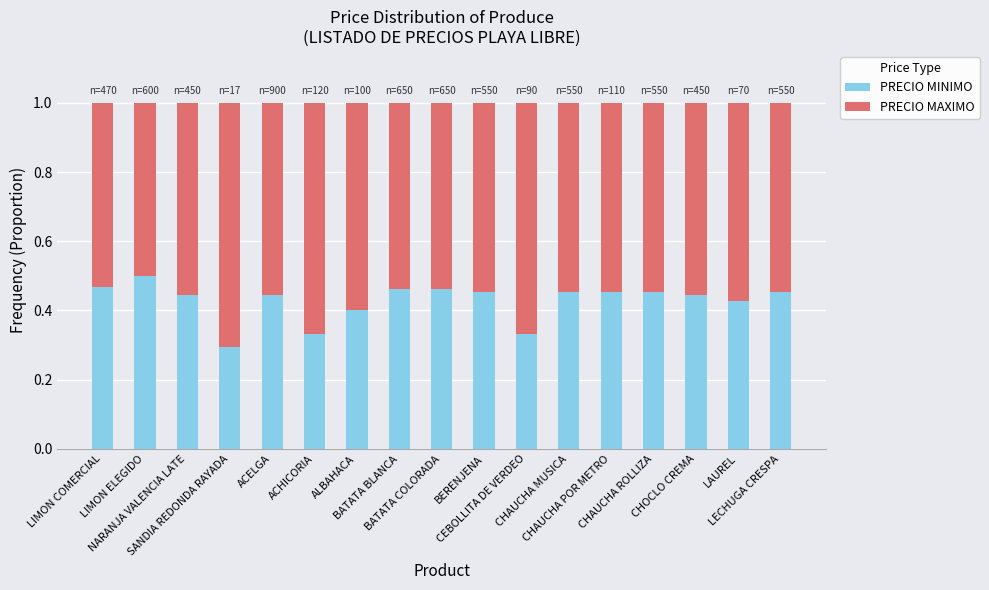

The value of PRECIO MAXIMO at NARANJA VALENCIA LATE is 0.6. True or false?

True